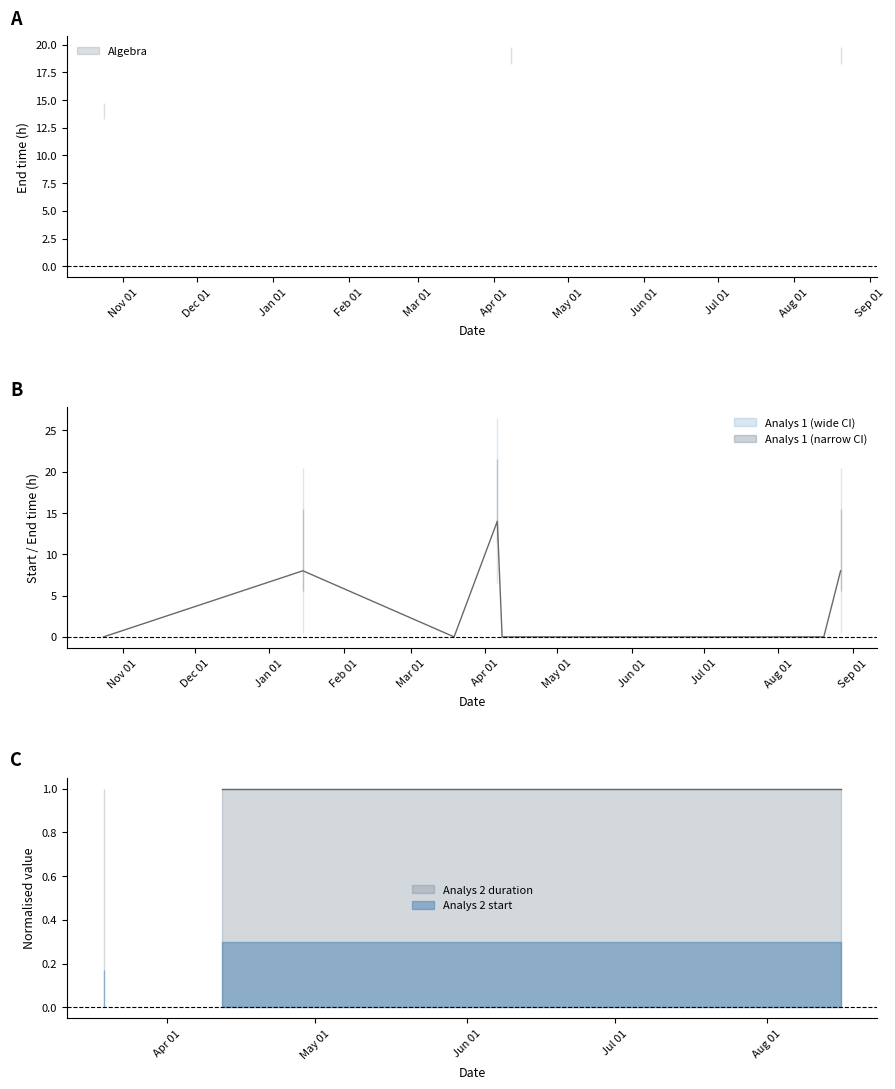

How many intersections are there between Analys 1 and Algebra?

3